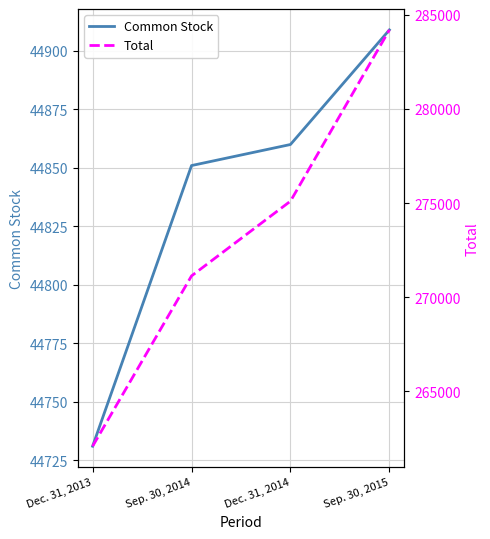

True or false: Total and Common Stock intersect in this chart.

False